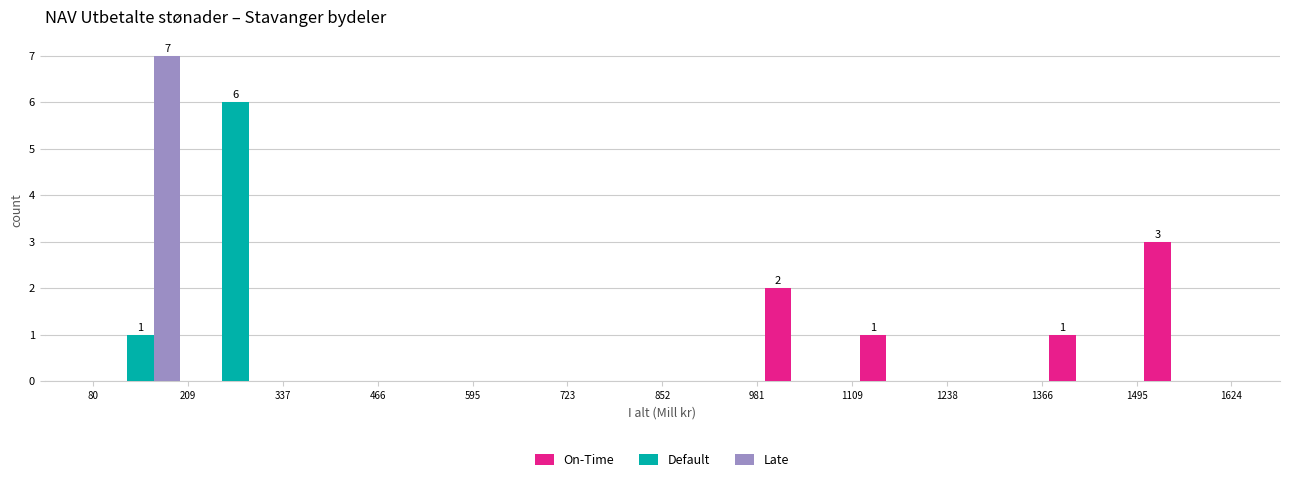

In the Late series, which range on the x-axis has the tallest bar?

80 to 209